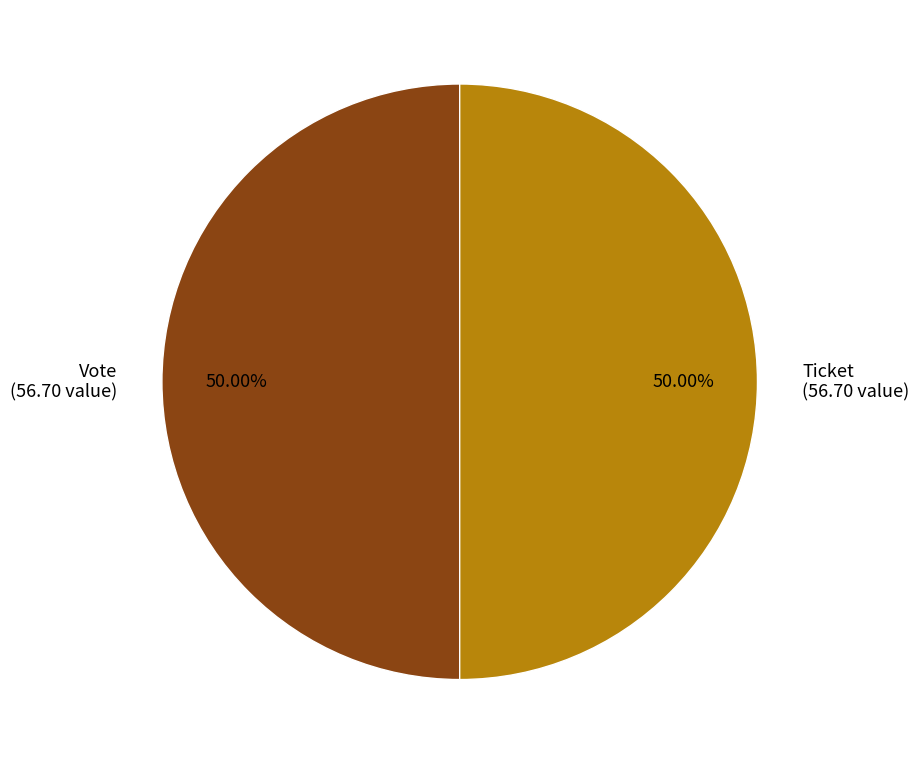

Is the sum of Ticket (56.70 value) and Vote (56.70 value) greater than half?

Yes